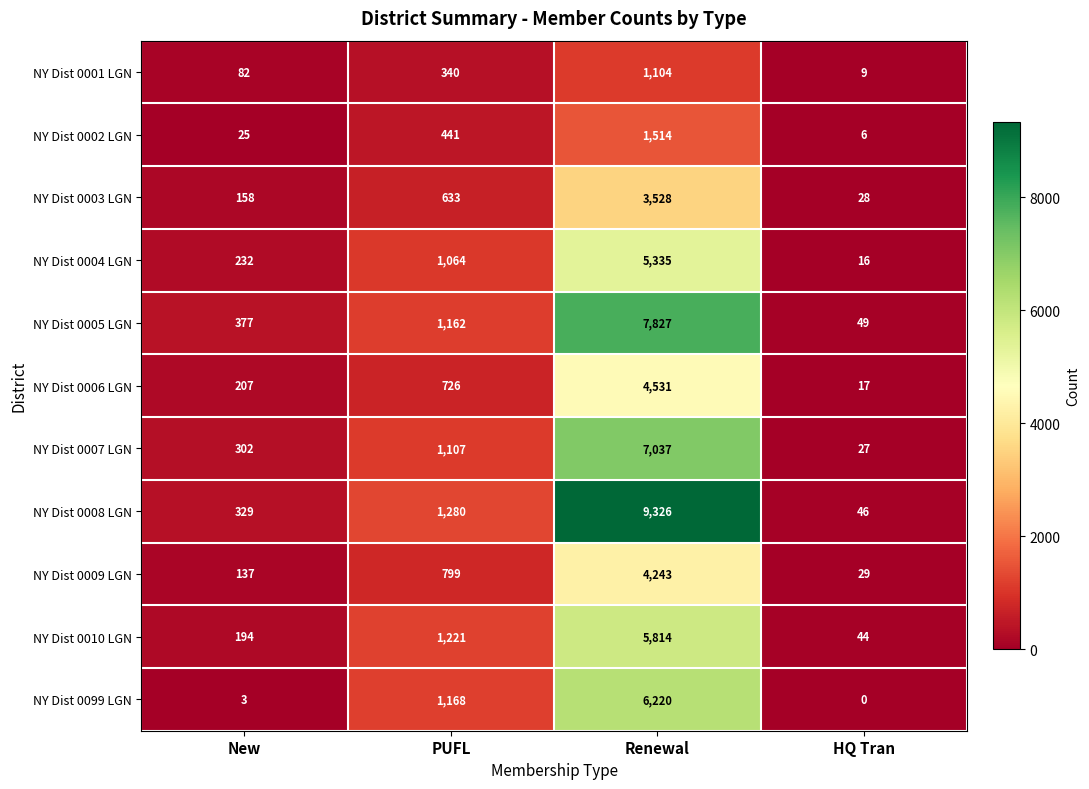

The NY Dist 0001 LGN series shows 1586 at Renewal. True or false?

False